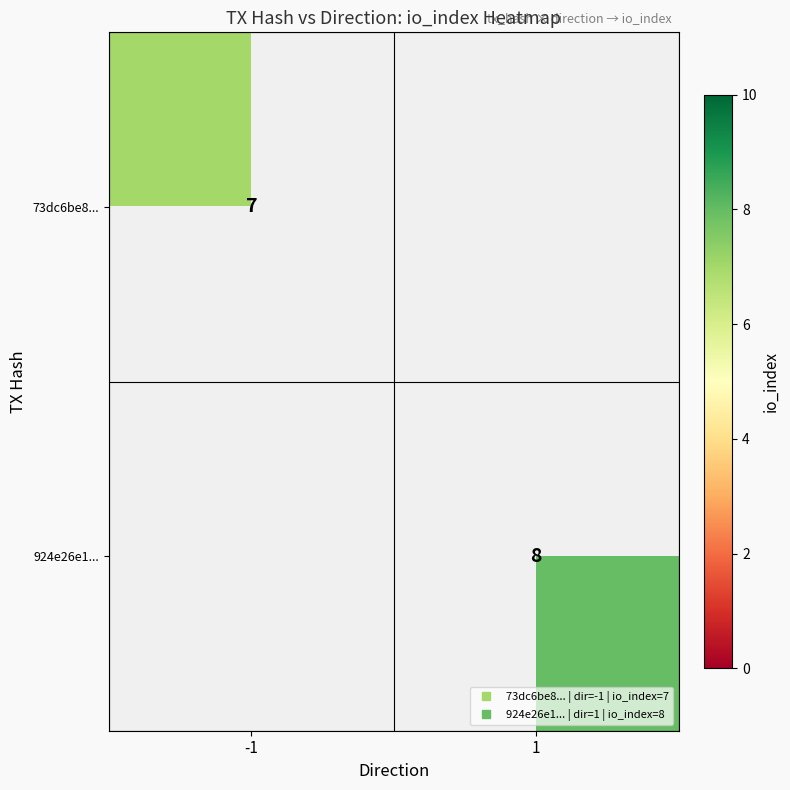

Between -1 and 1, which is larger?

1